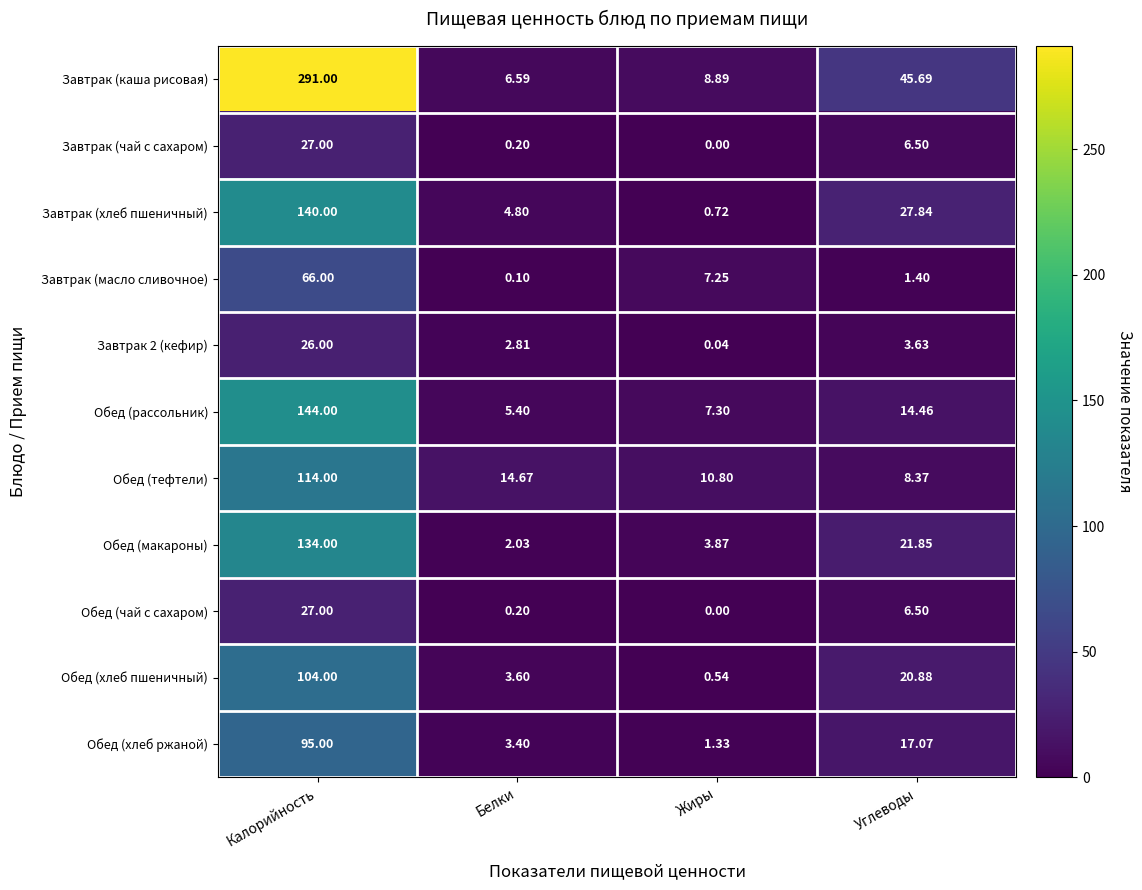

At which label does Обед (хлеб пшеничный) reach its minimum?

Жиры